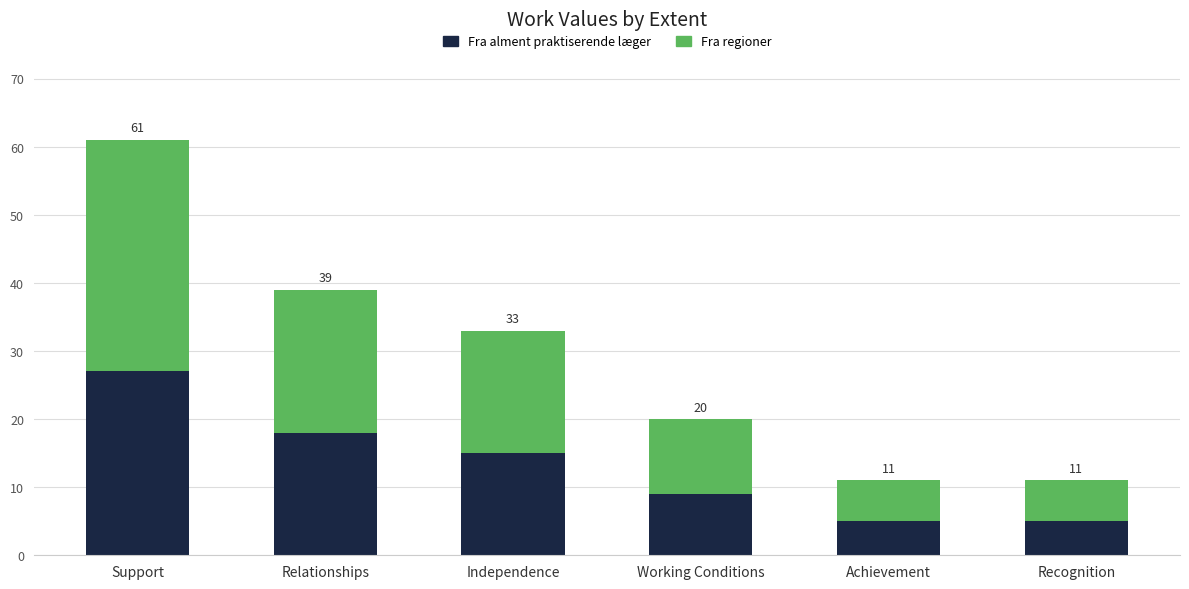

Does the chart contain any negative values?

No